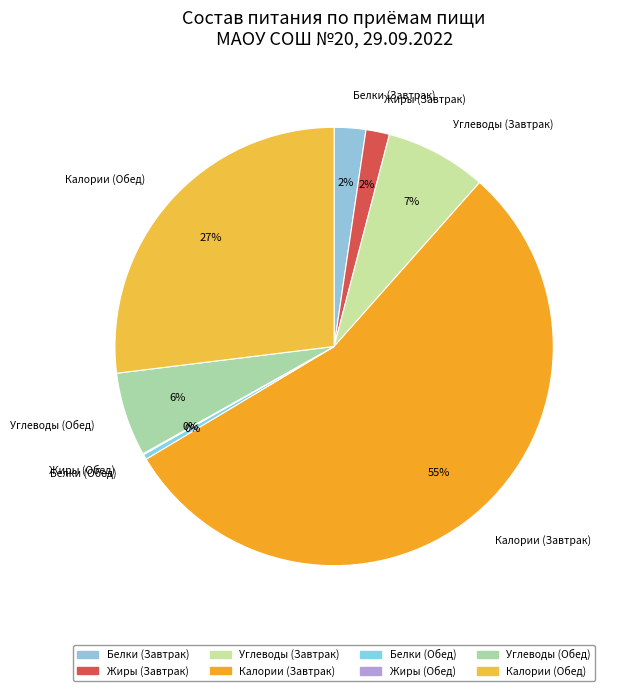

Is there any slice that represents more than half of the pie?

Yes